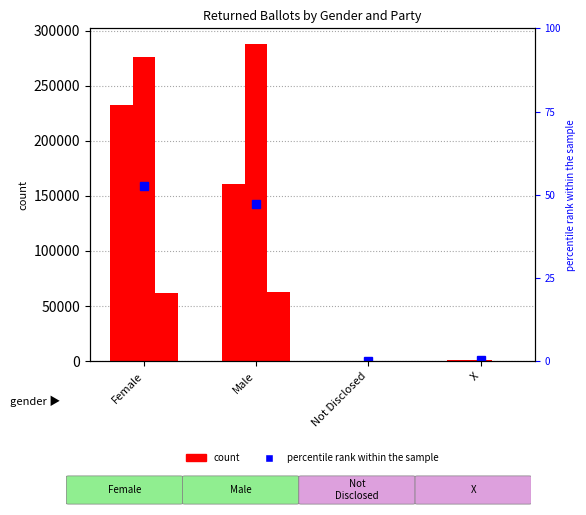

Where does the REP Total series first go above 276149?

Male